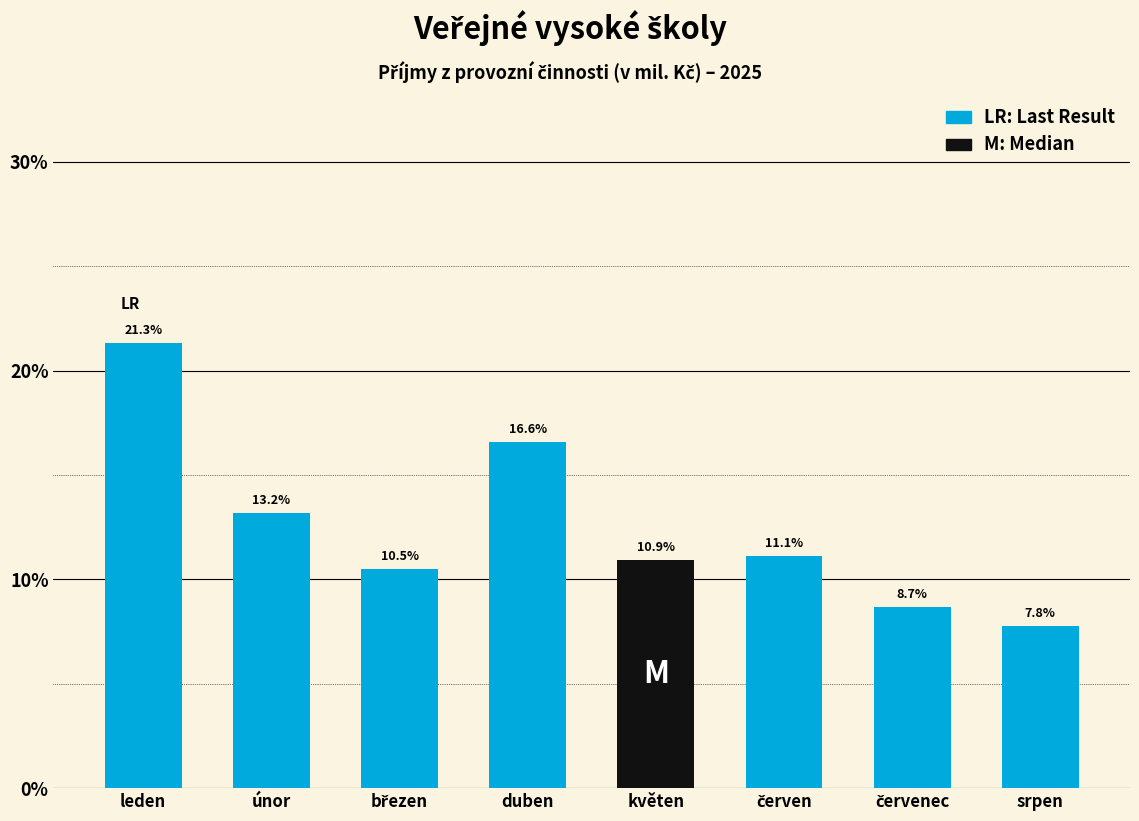

Reading left to right, extract all data points from this chart.

21.3	13.2	10.5	16.6	10.9	11.1	8.7	7.8